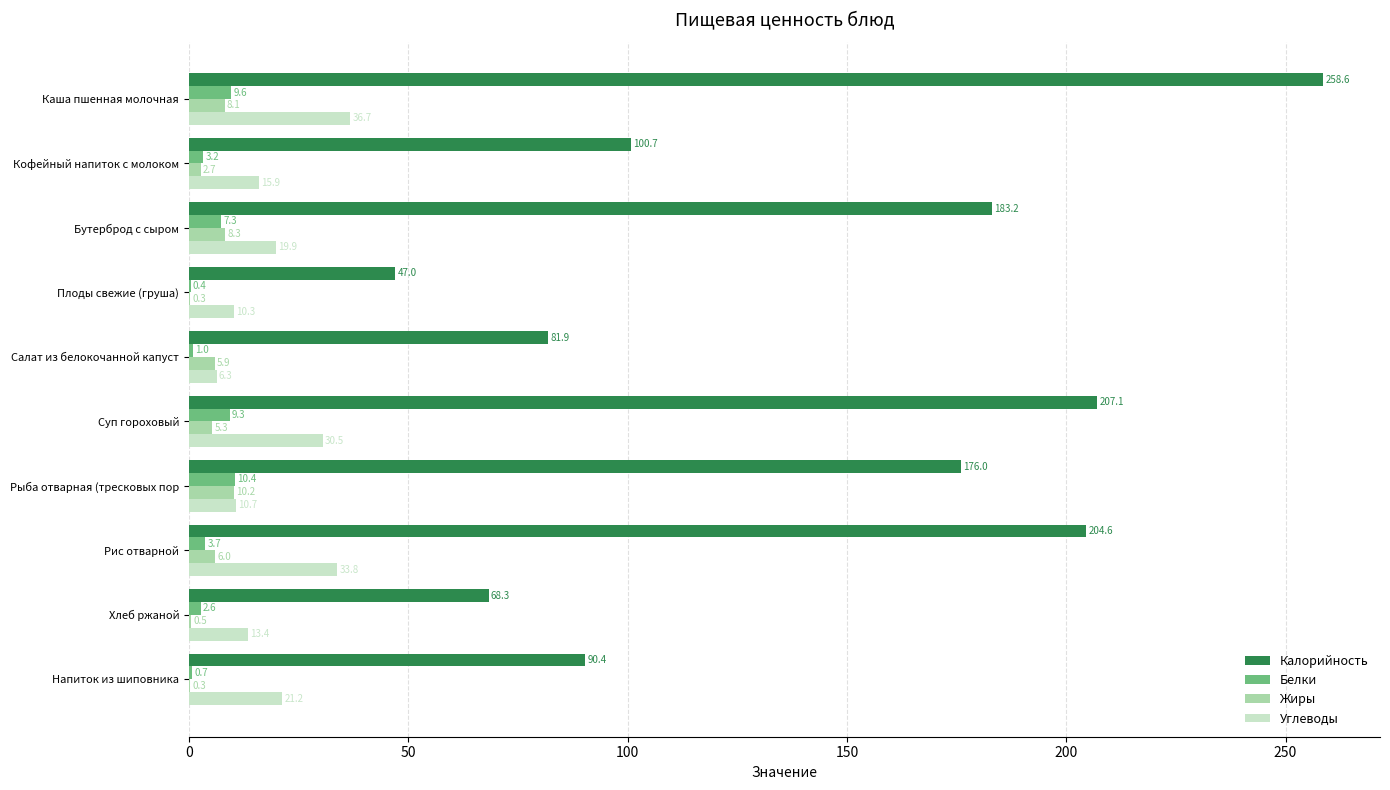

The value of Калорийность at Рис отварной is 204.6. True or false?

True